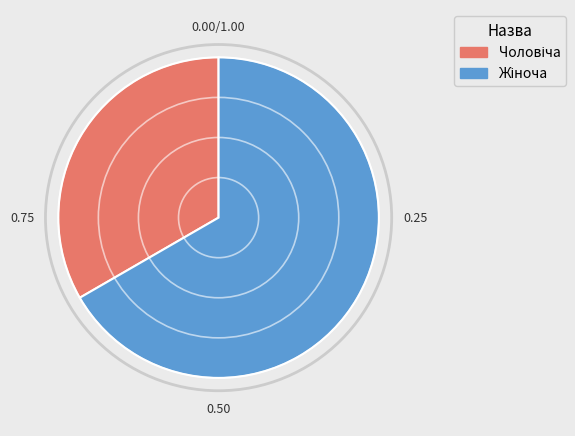

Is there a majority slice in this chart?

Yes